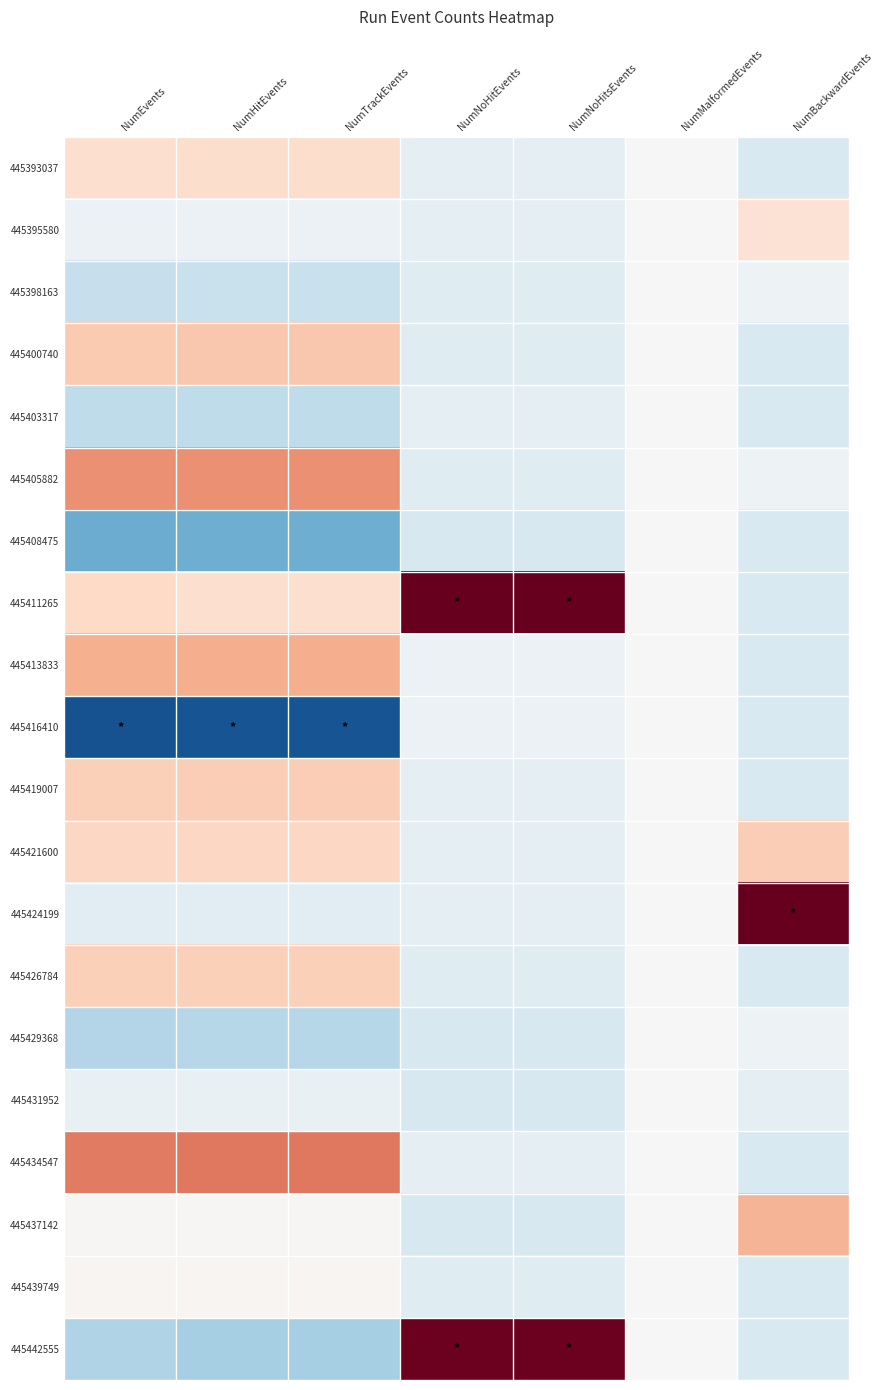

At which category is the sum across all series the highest?

NumEvents